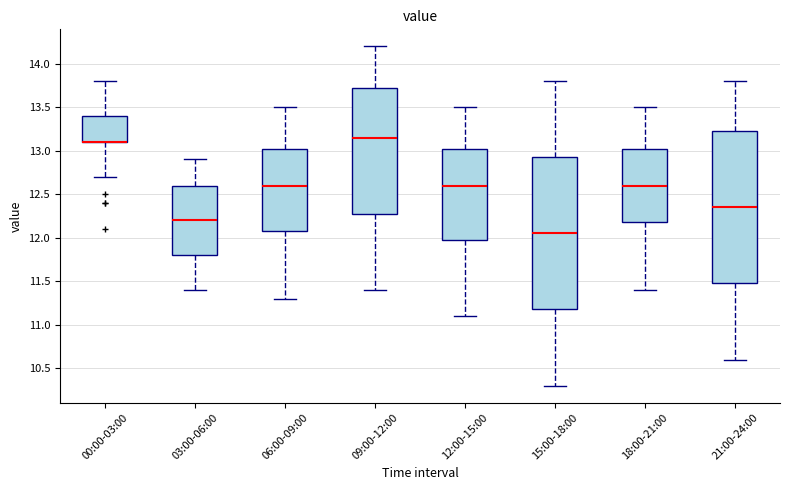

Reading left to right, transcribe this box plot: for each box, give where its median line is, the range the box spans, and where its two whiskers end, as read against the y-axis. The values are not printed on the chart, so give them approximately, as read against the axis.

00:00-03:00: median 13.10 (drawn on the box's lower edge), box 13.10 to 13.40, whiskers 12.70 to 13.80
03:00-06:00: median 12.20, box 11.80 to 12.60, whiskers 11.40 to 12.90
06:00-09:00: median 12.60, box 12.10 to 13.05, whiskers 11.30 to 13.50
09:00-12:00: median 13.15, box 12.30 to 13.75, whiskers 11.40 to 14.20
12:00-15:00: median 12.60, box 12.00 to 13.05, whiskers 11.10 to 13.50
15:00-18:00: median 12.05, box 11.20 to 12.95, whiskers 10.30 to 13.80
18:00-21:00: median 12.60, box 12.20 to 13.05, whiskers 11.40 to 13.50
21:00-24:00: median 12.35, box 11.50 to 13.25, whiskers 10.60 to 13.80